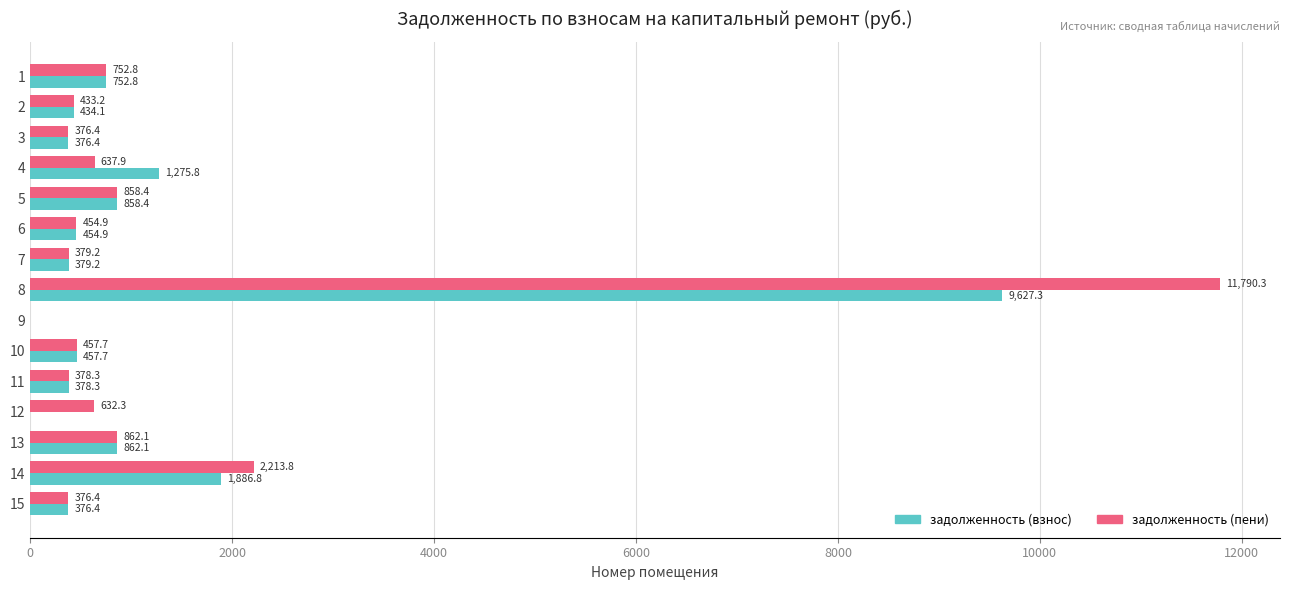

Which category has the highest value in the задолженность (взнос) series?

8